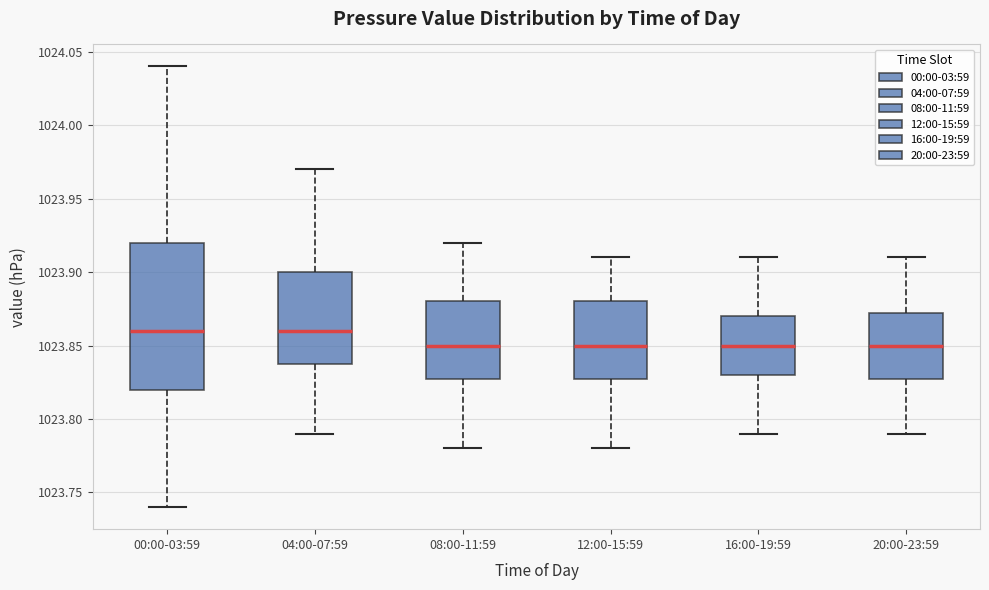

Where is the upper edge of the box for 16:00-19:59 on the y-axis? The values are not printed on the chart, so give them approximately, as read against the axis.

1023.870